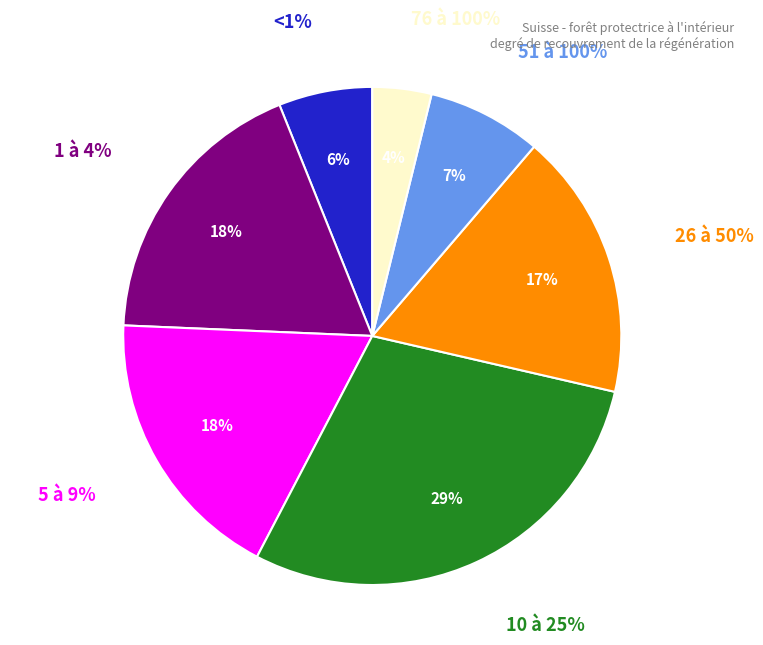

The 5 à 9% slice represents 29% of the pie. True or false?

False